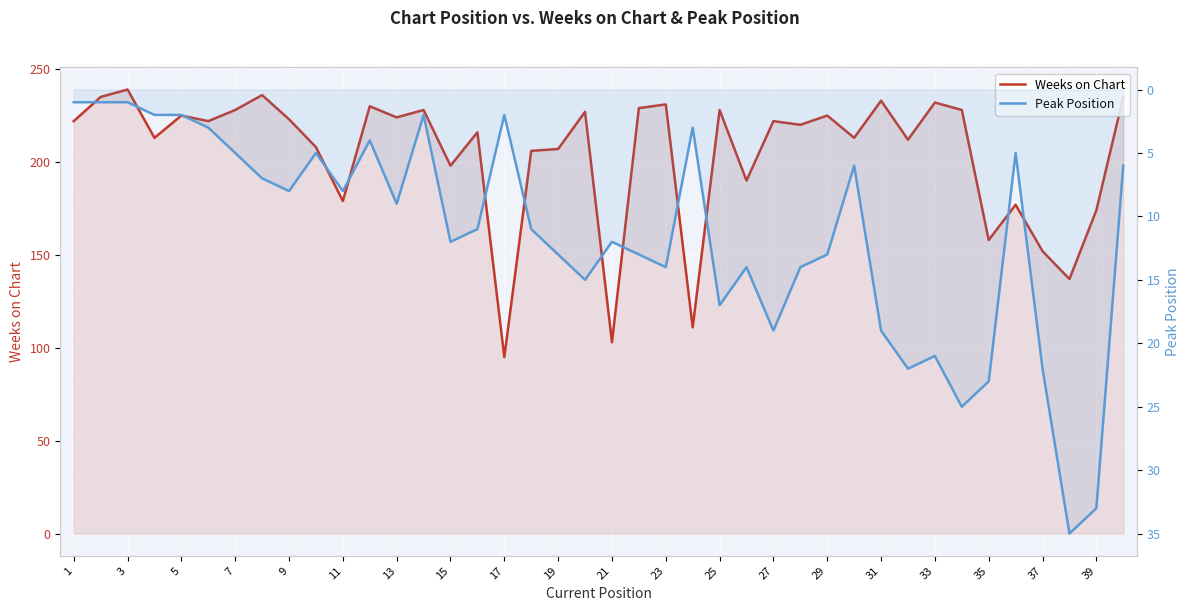

Reading left to right, list all the values displayed in this chart.

Weeks on Chart: 222	235	239	213	225	222	228	236	223	208	179	230	224	228	198	216	95	206	207	227	103	229	231	111	228	190	222	220	225	213	233	212	232	228	158	177	152	137	174	235
Peak Position: 1	1	1	2	2	3	5	7	8	5	8	4	9	2	12	11	2	11	13	15	12	13	14	3	17	14	19	14	13	6	19	22	21	25	23	5	22	35	33	6